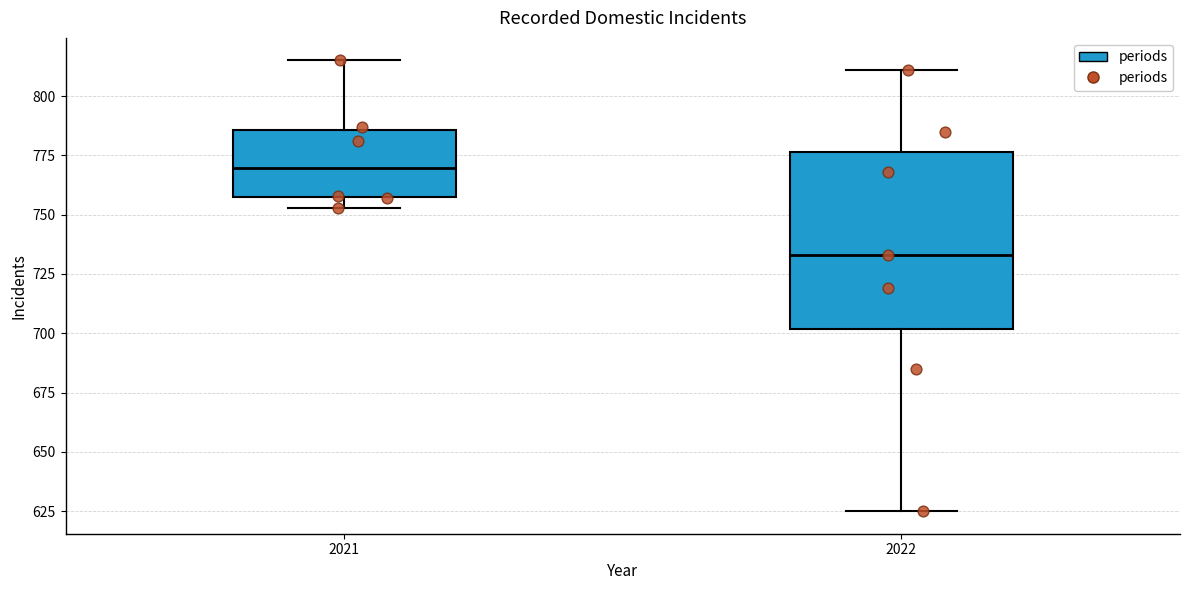

Comparing the boxes themselves (not the whiskers), which one is the tallest?

2022